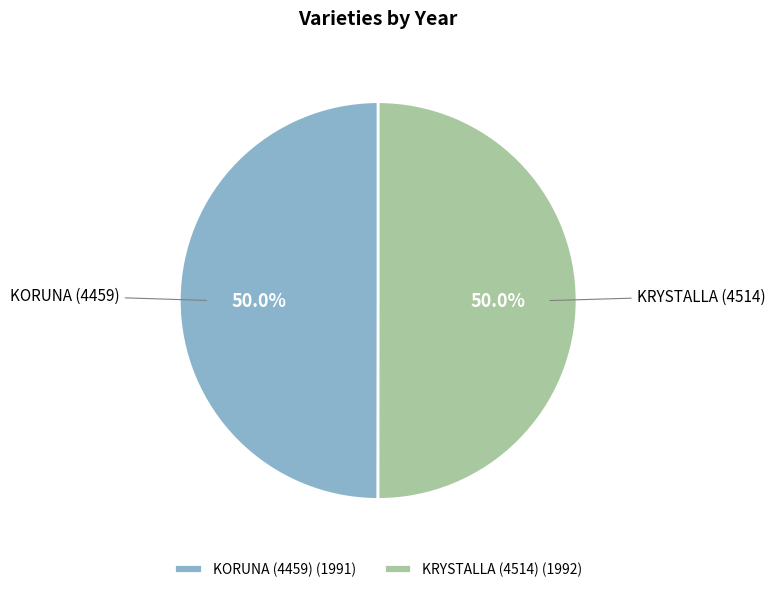

What is the ratio of the value at KRYSTALLA (4514) to the value at KORUNA (4459)?

1.0